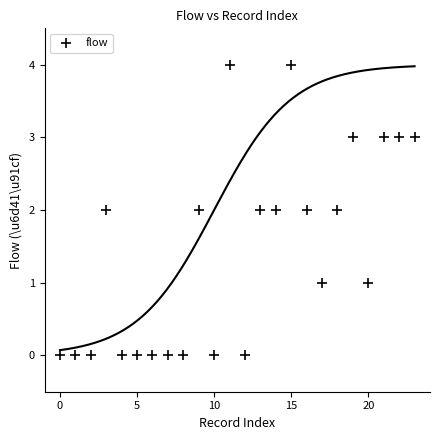

What is the range of Y values (max minus min)?

4